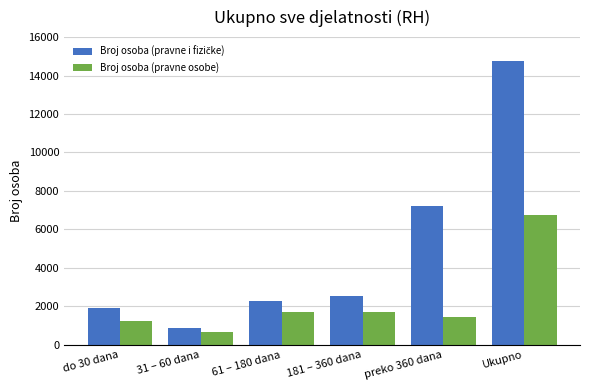

The value of Broj osoba (pravne osobe) at Ukupno is 6773. True or false?

True